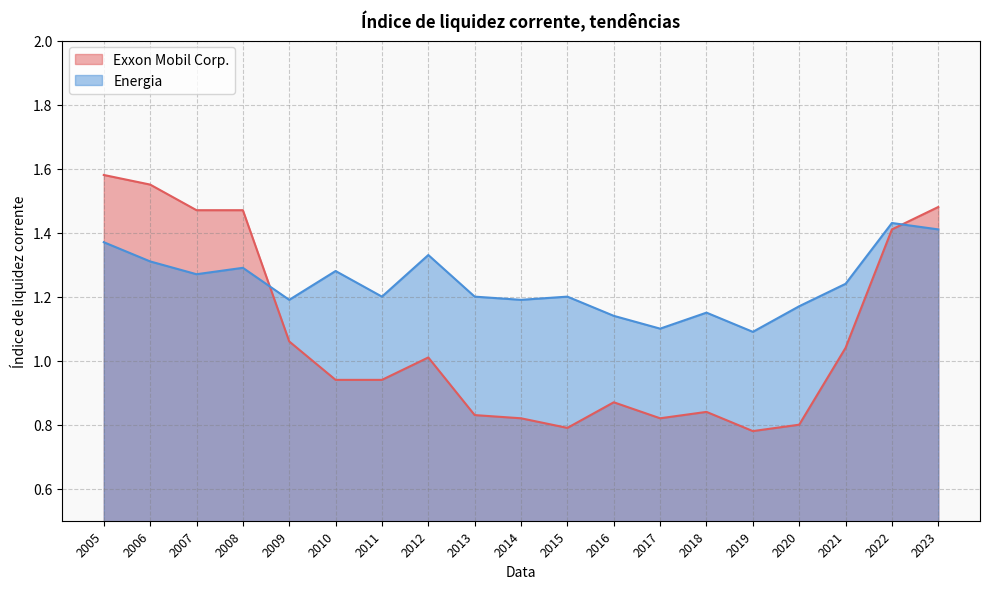

True or false: Exxon Mobil Corp. has a value of 0.9 at 2016.

True